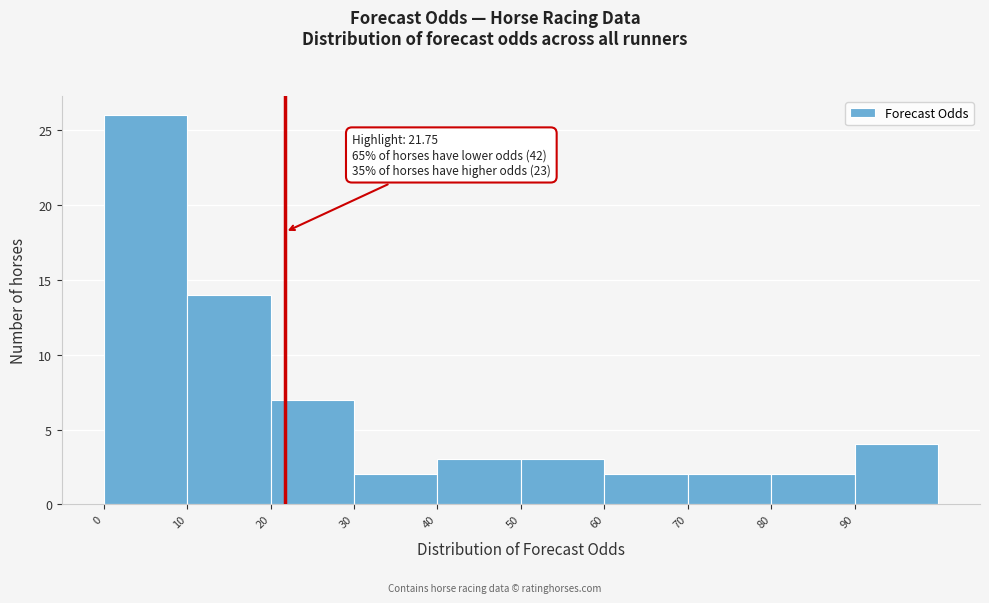

Which range on the x-axis has the tallest bar?

0 to 10